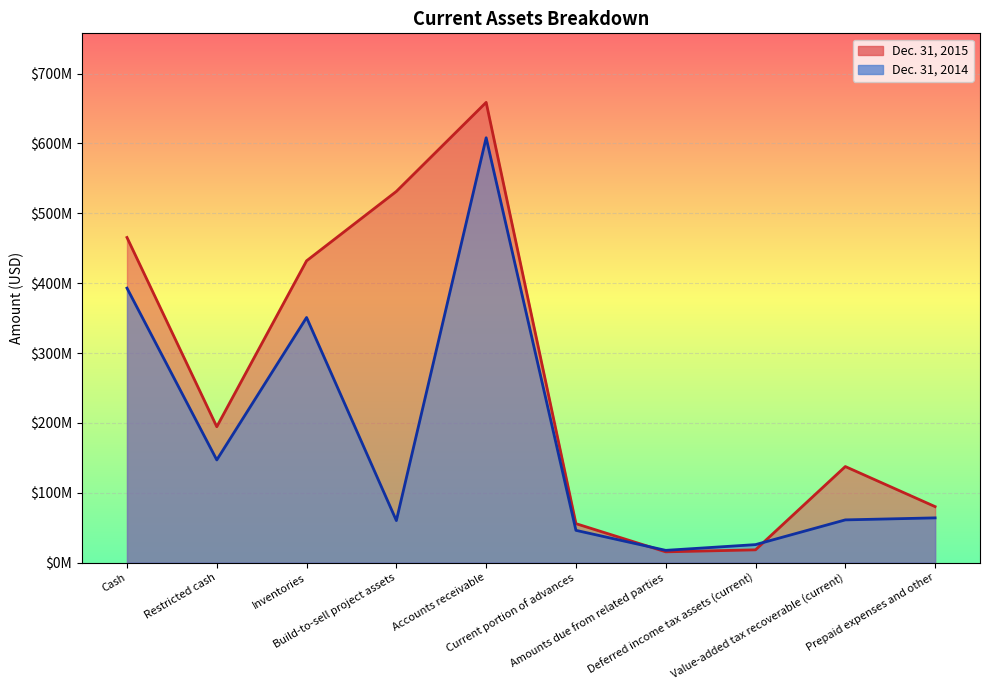

Is the value of Dec. 31, 2014 at Value-added tax recoverable (current) greater than the value of Dec. 31, 2015 at Deferred income tax assets (current)?

Yes